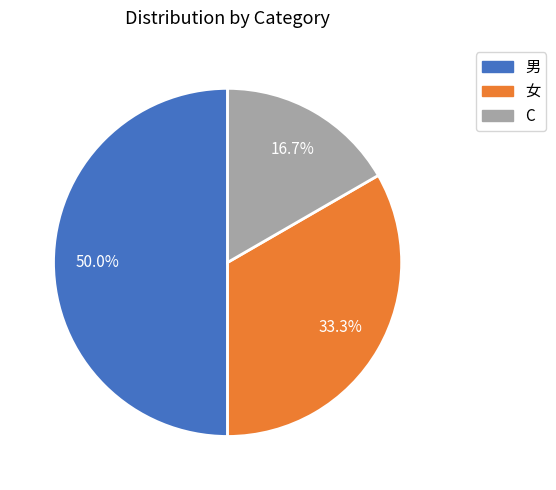

Combined, do 男 and C account for over 50%?

Yes